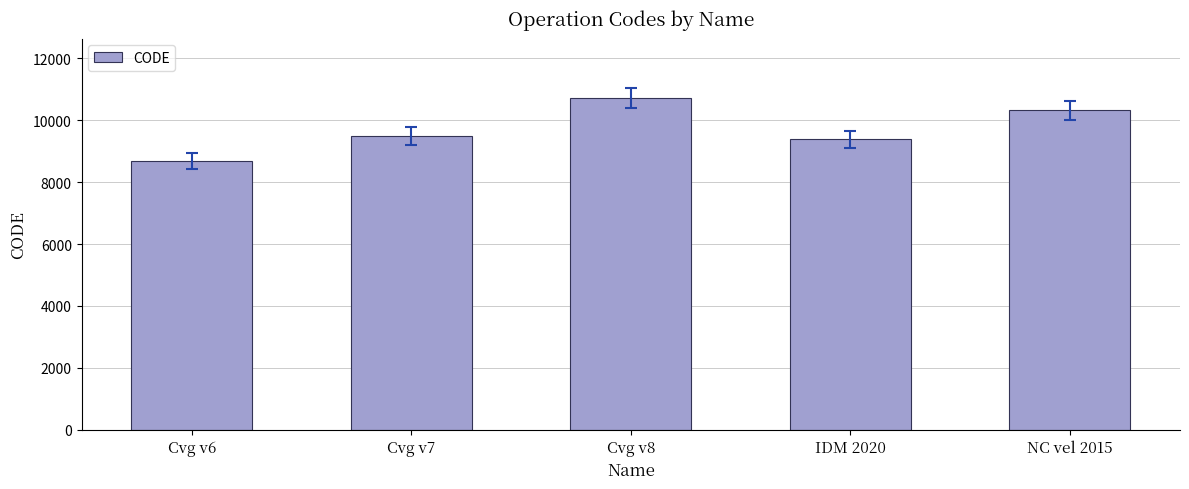

Rank the categories by value from lowest to highest.

Cvg v6, IDM 2020, Cvg v7, NC vel 2015, Cvg v8